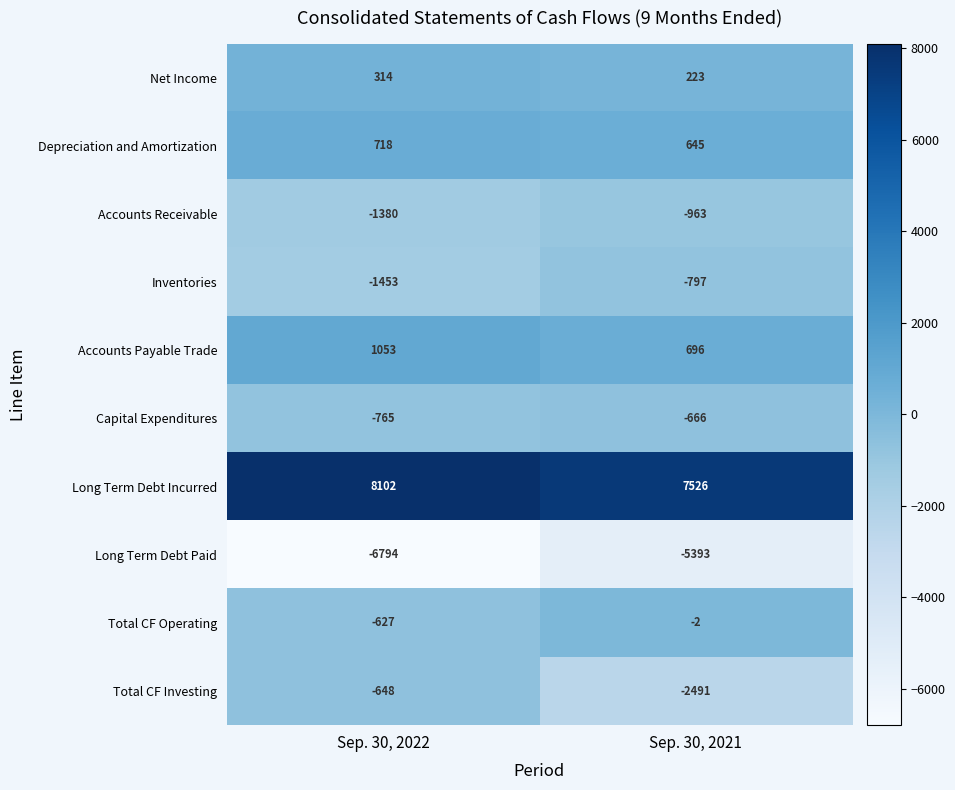

True or false: Long Term Debt Incurred has a value of 13833 at Sep. 30, 2022.

False